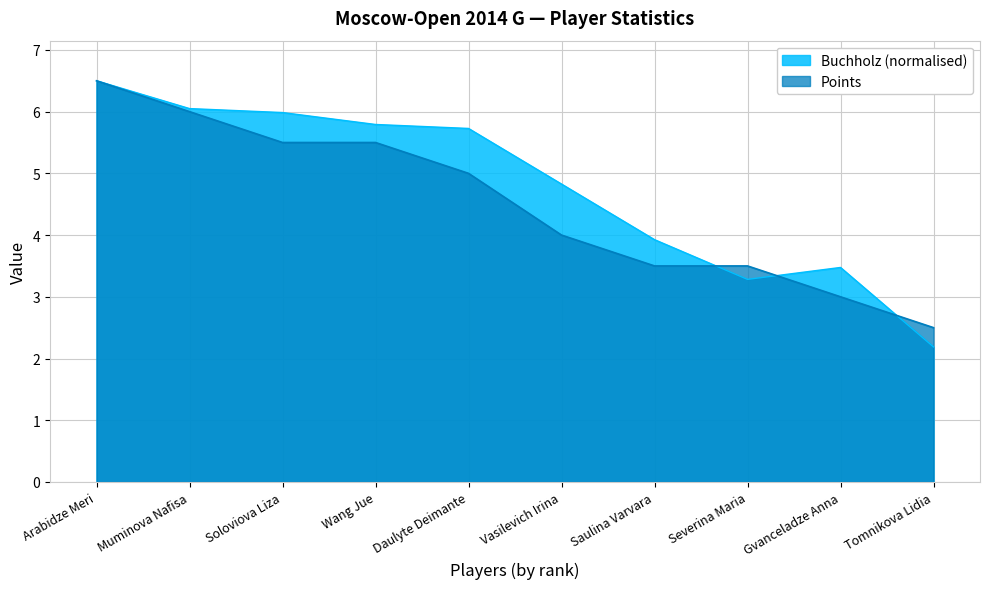

Reading left to right, what are all the values shown in this chart?

Points: Arabidze Meri=6.5	Muminova Nafisa=6.0	Soloviova Liza=5.5	Wang Jue=5.5	Daulyte Deimante=5.0	Vasilevich Irina=4.0	Saulina Varvara=3.5	Severina Maria=3.5	Gvanceladze Anna=3.0	Tomnikova Lidia=2.5
Buchholz: Arabidze Meri=6.5	Muminova Nafisa=6.0	Soloviova Liza=6.0	Wang Jue=5.8	Daulyte Deimante=5.7	Vasilevich Irina=4.8	Saulina Varvara=3.9	Severina Maria=3.3	Gvanceladze Anna=3.5	Tomnikova Lidia=2.2